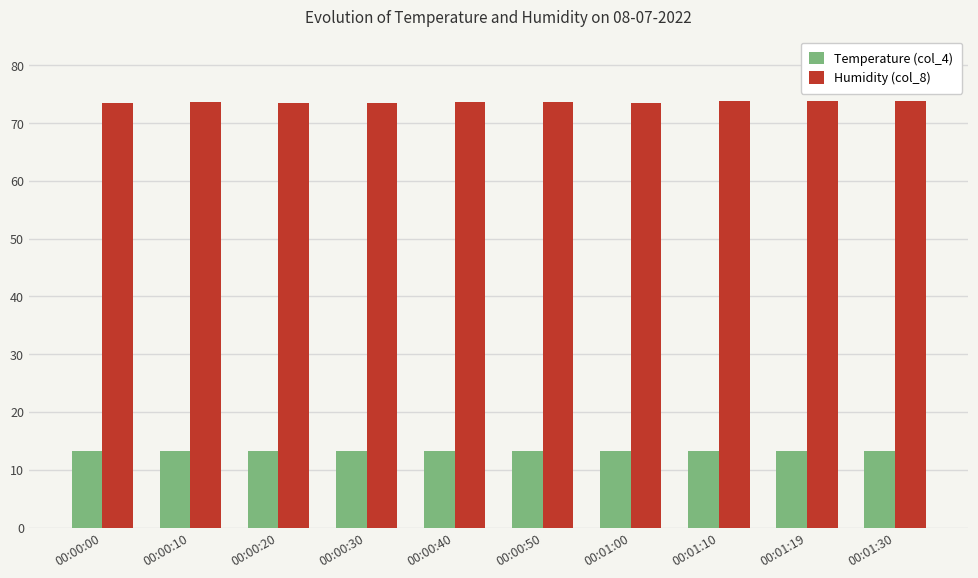

What is the value of the Temperature (col_4) bar at the 7th from the left?

13.2